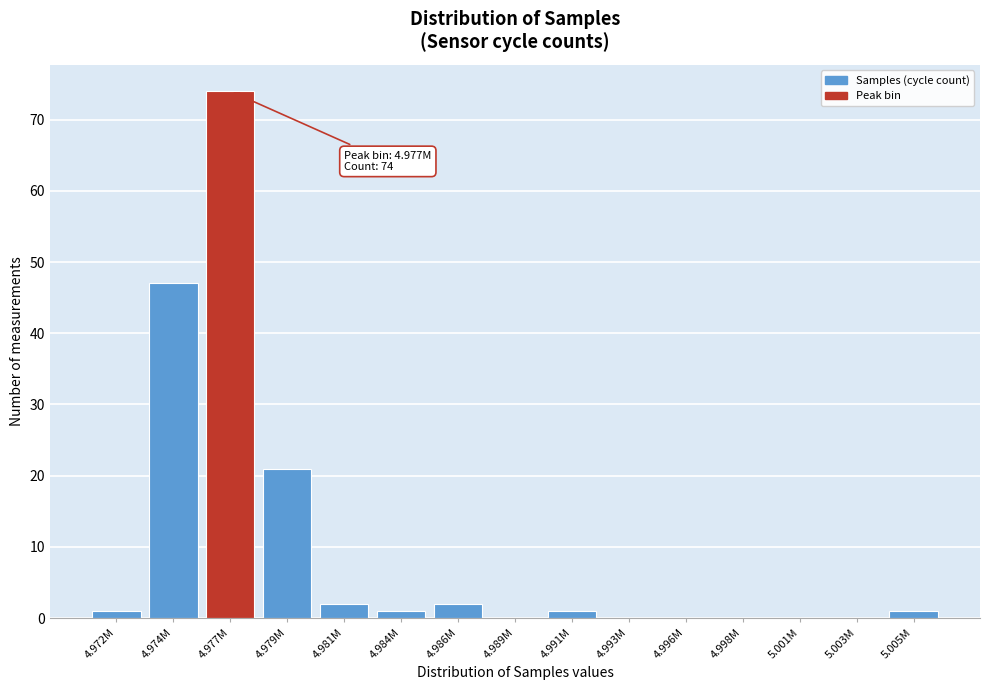

Reading left to right, what are all the values shown in this chart?

4.972M=1	4.974M=47	4.977M=74	4.979M=21	4.981M=2	4.984M=1	4.986M=2	4.989M=0	4.991M=1	4.993M=0	4.996M=0	4.998M=0	5.001M=0	5.003M=0	5.005M=1